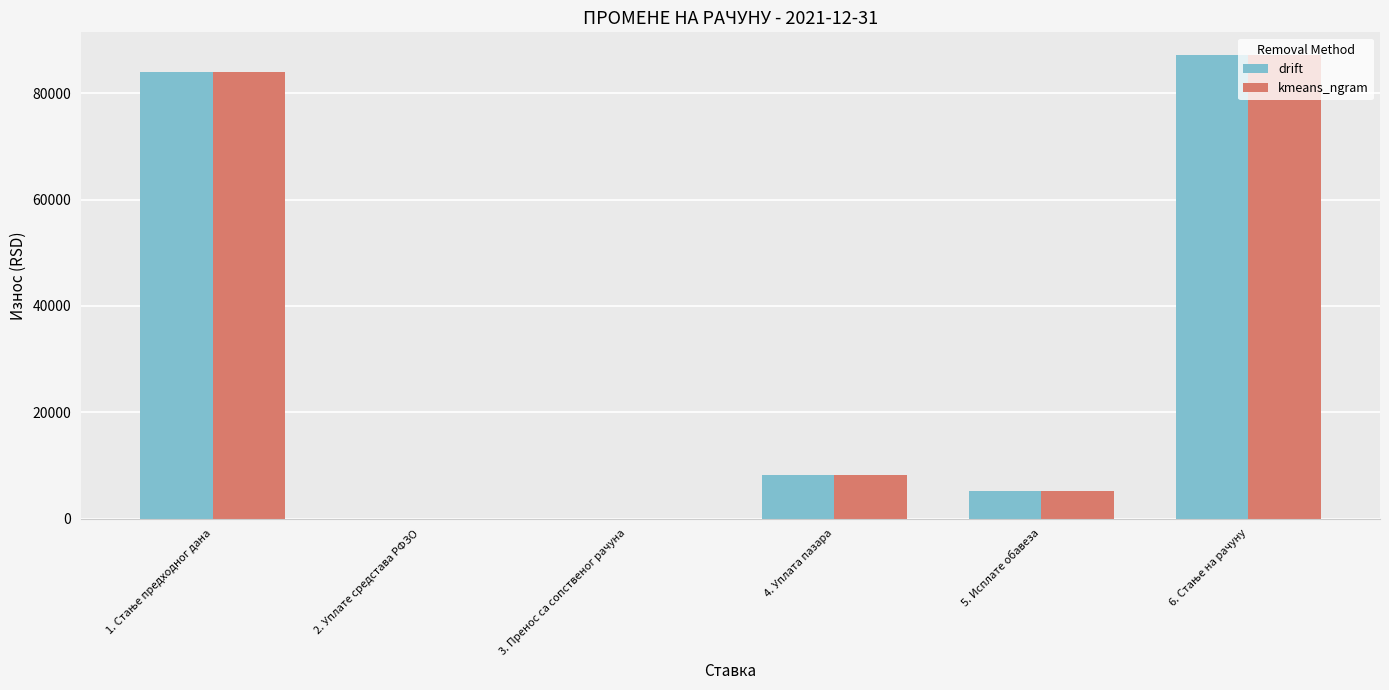

How many groups of bars are there?

6